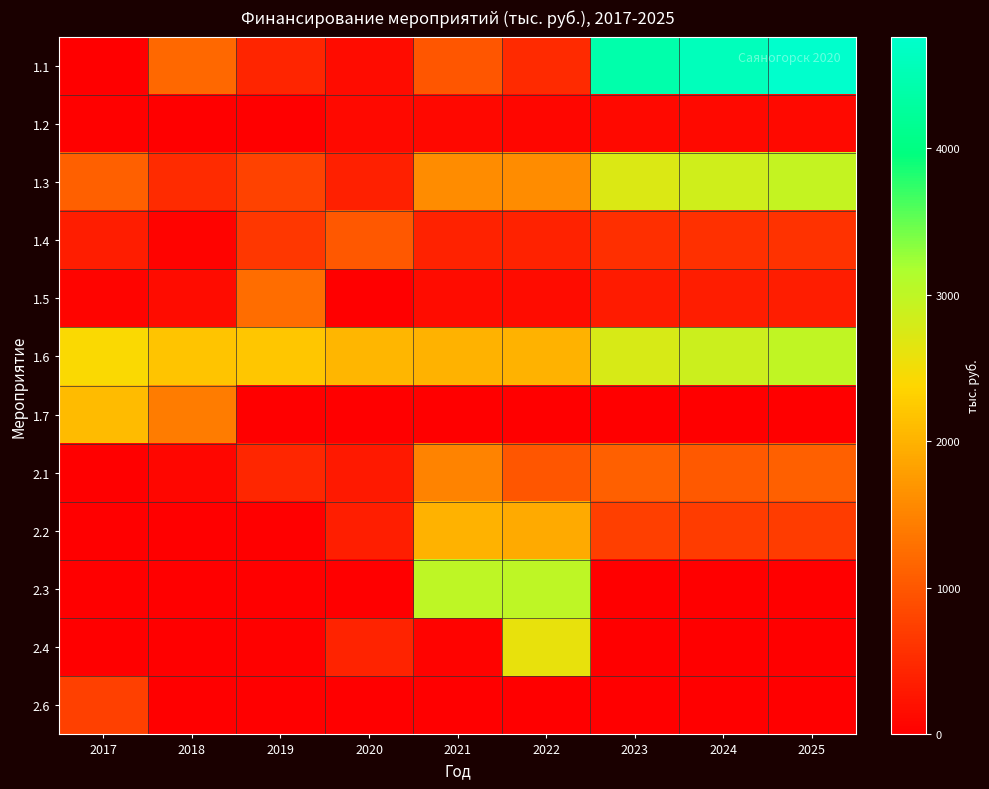

Which series has the largest total across all categories?

1.6